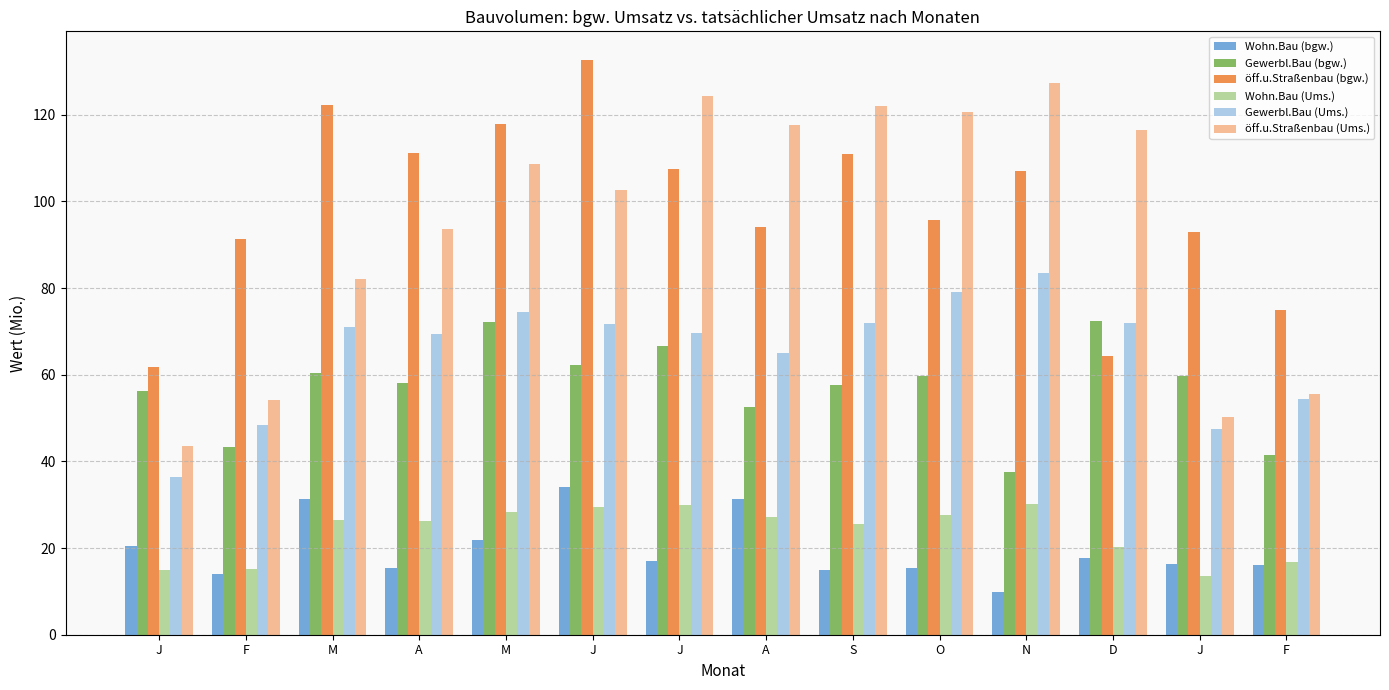

True or false: Wohn.Bau (bgw.) has a value of 31.4 at M.

True